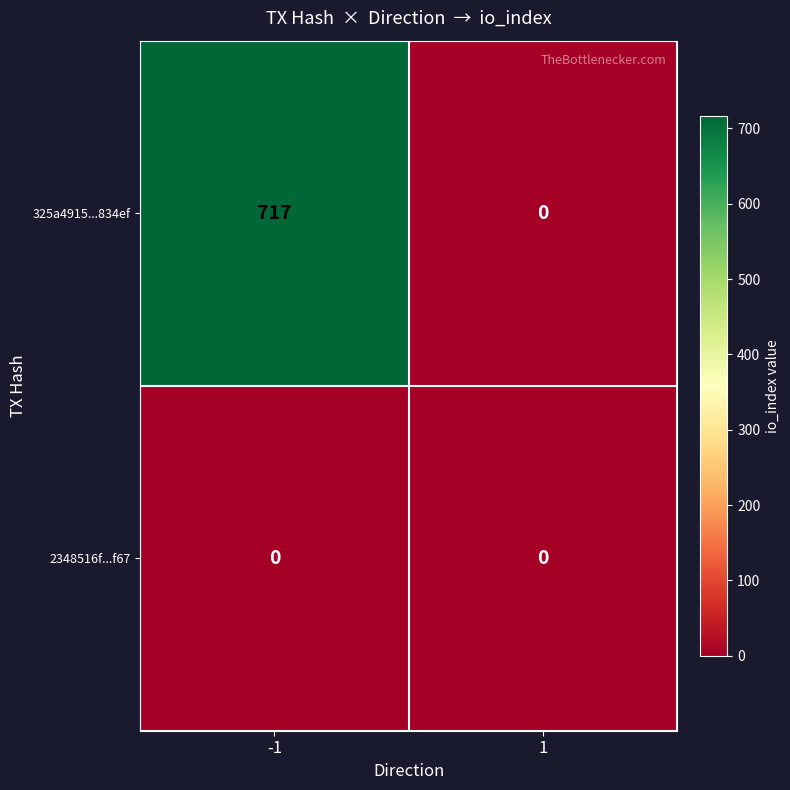

Which series has the widest spread of values?

325a4915...834ef